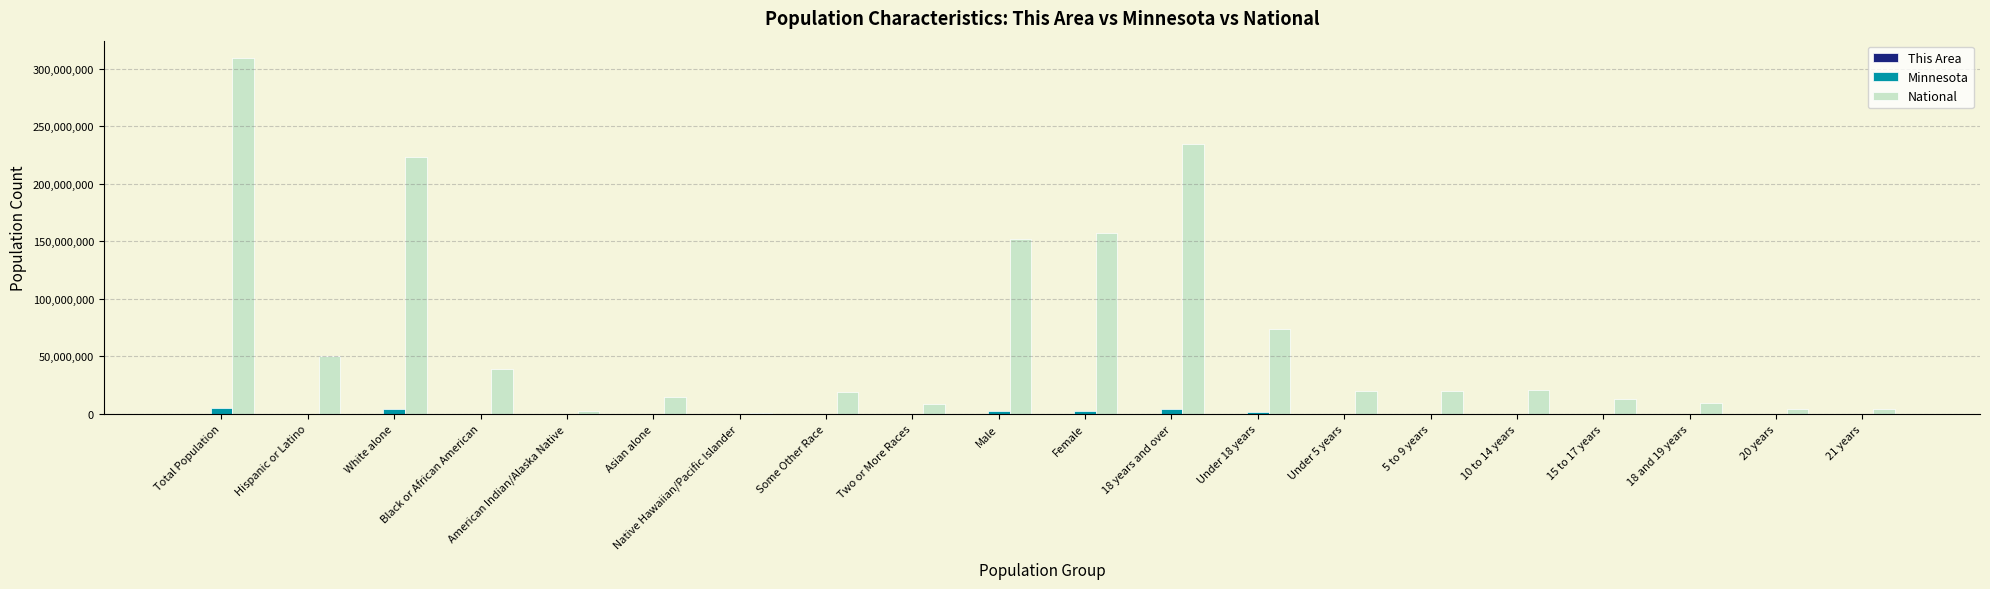

Is the value of Minnesota at Male greater than the value of National at 18 years and over?

No